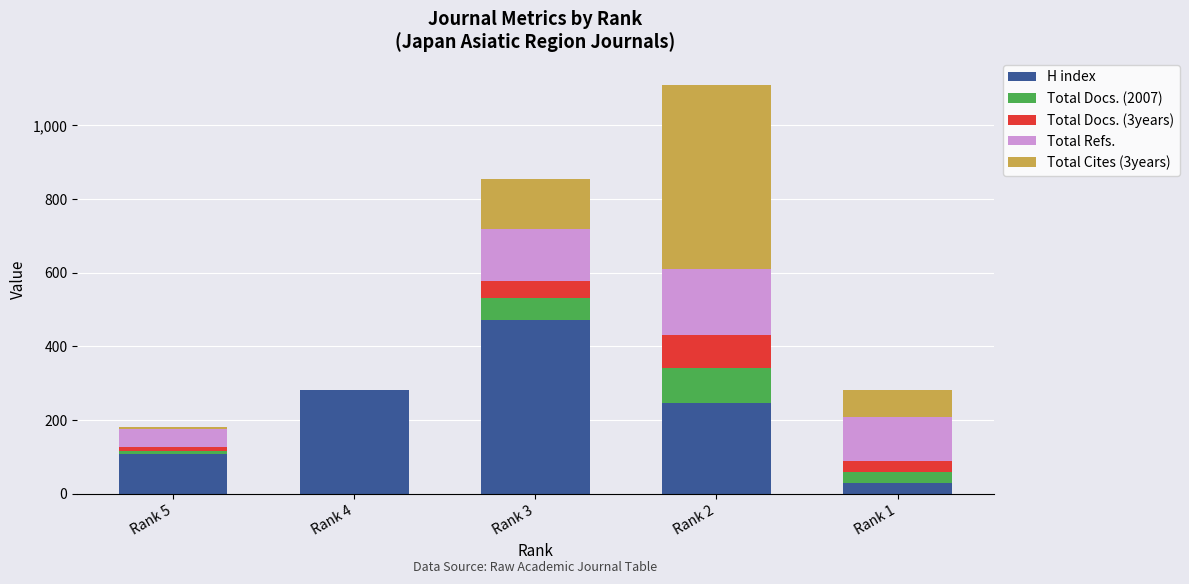

At which category is the sum across all series the highest?

Rank 2